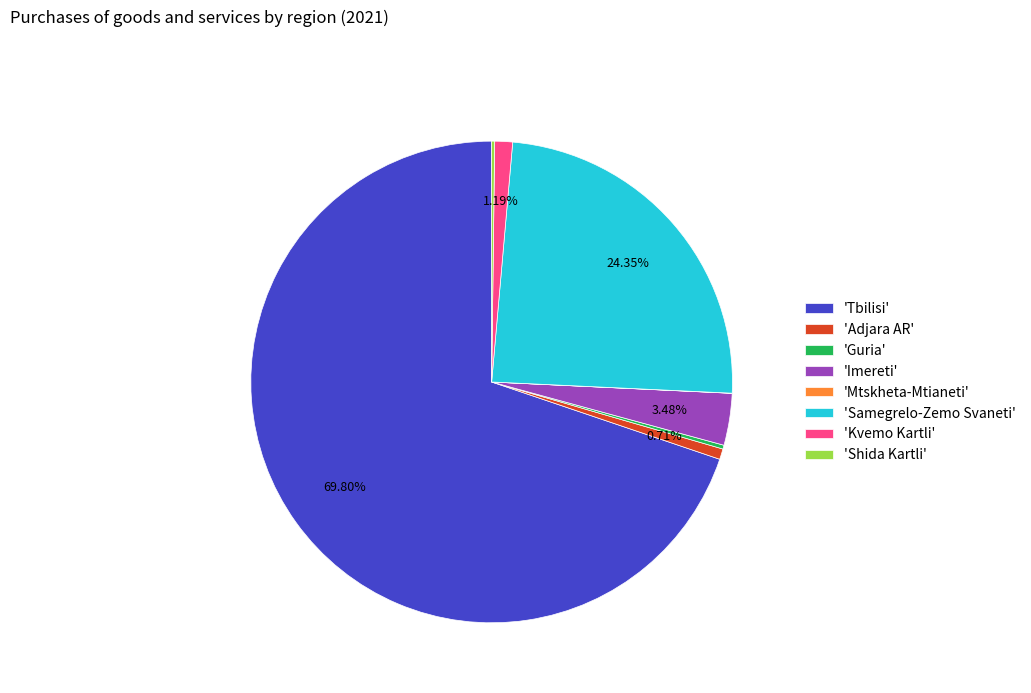

What is the majority slice?

'Tbilisi'